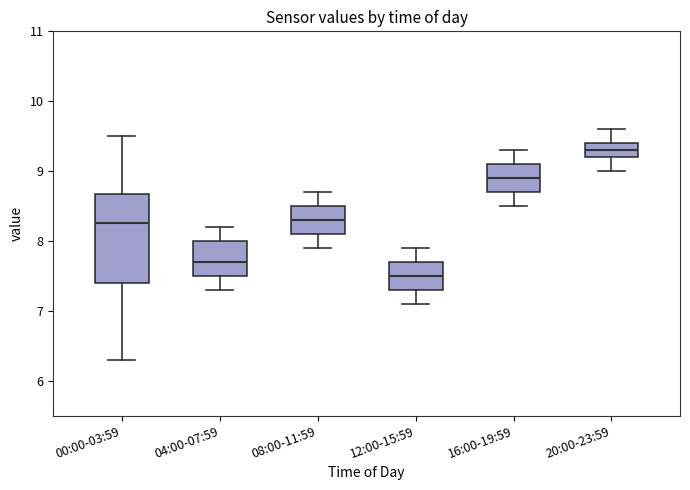

Reading left to right, read every box against the y-axis: the position of its median line, the range the box covers, and the ends of its whiskers. The values are not printed on the chart, so give them approximately, as read against the axis.

00:00-03:59: median 8.3, box 7.4 to 8.7, whiskers 6.3 to 9.5
04:00-07:59: median 7.7, box 7.5 to 8.0, whiskers 7.3 to 8.2
08:00-11:59: median 8.3, box 8.1 to 8.5, whiskers 7.9 to 8.7
12:00-15:59: median 7.5, box 7.3 to 7.7, whiskers 7.1 to 7.9
16:00-19:59: median 8.9, box 8.7 to 9.1, whiskers 8.5 to 9.3
20:00-23:59: median 9.3, box 9.2 to 9.4, whiskers 9.0 to 9.6